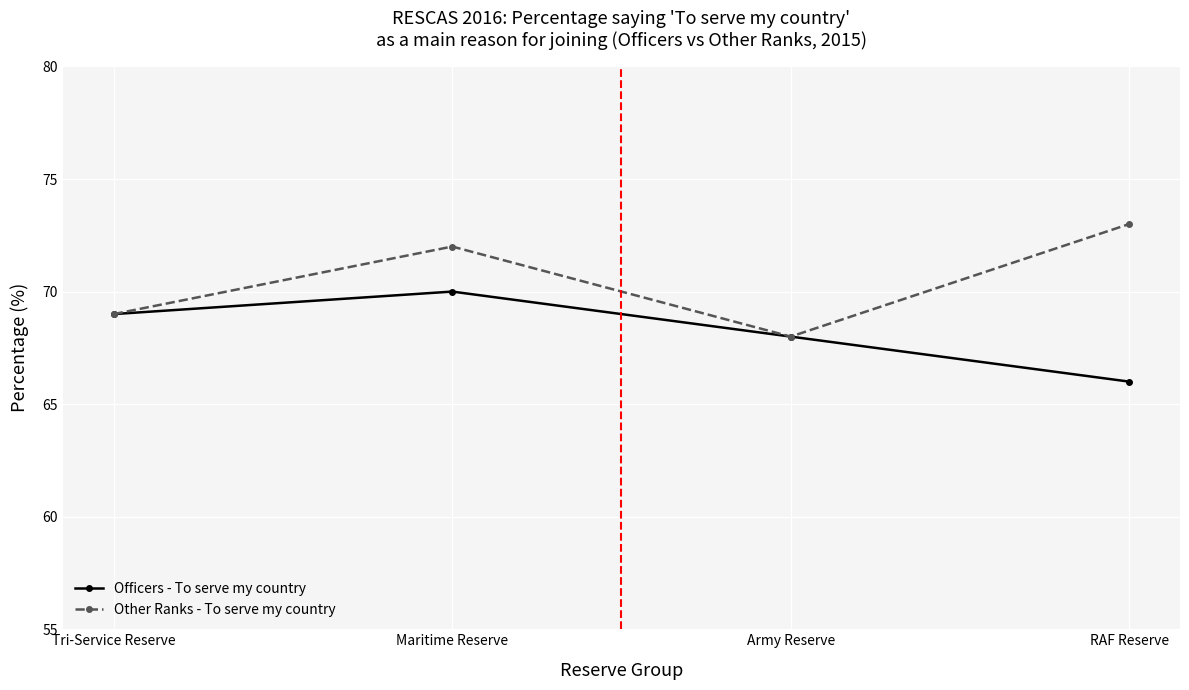

What is the label of the 4th point from the left?

RAF Reserve